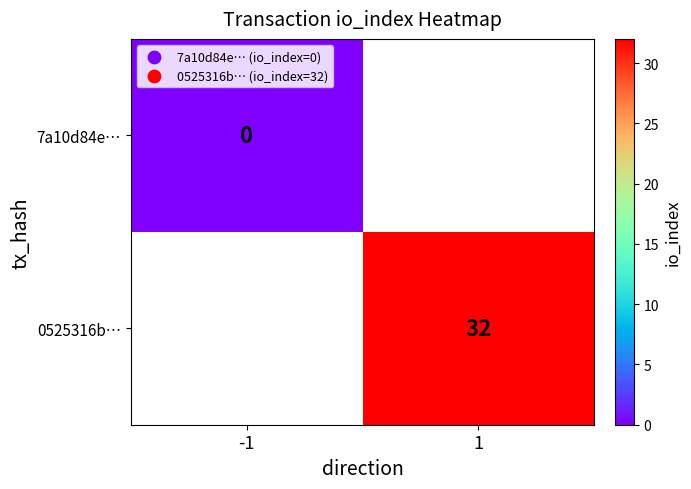

Count the number of categories in the chart.

2